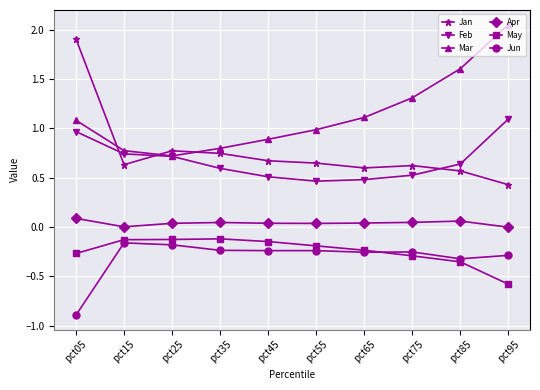

Which series has the largest total across all categories?

Mar